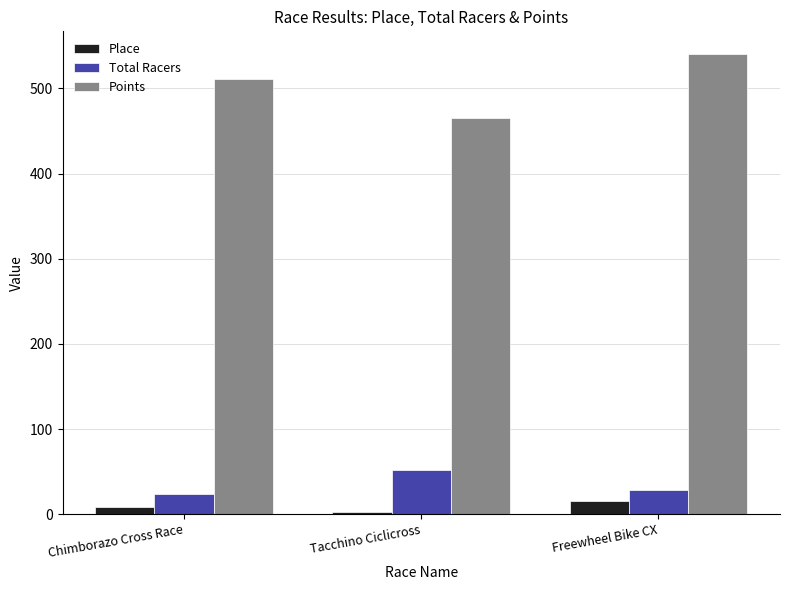

Between Tacchino Ciclicross and Freewheel Bike CX, which series saw the biggest shift?

Points